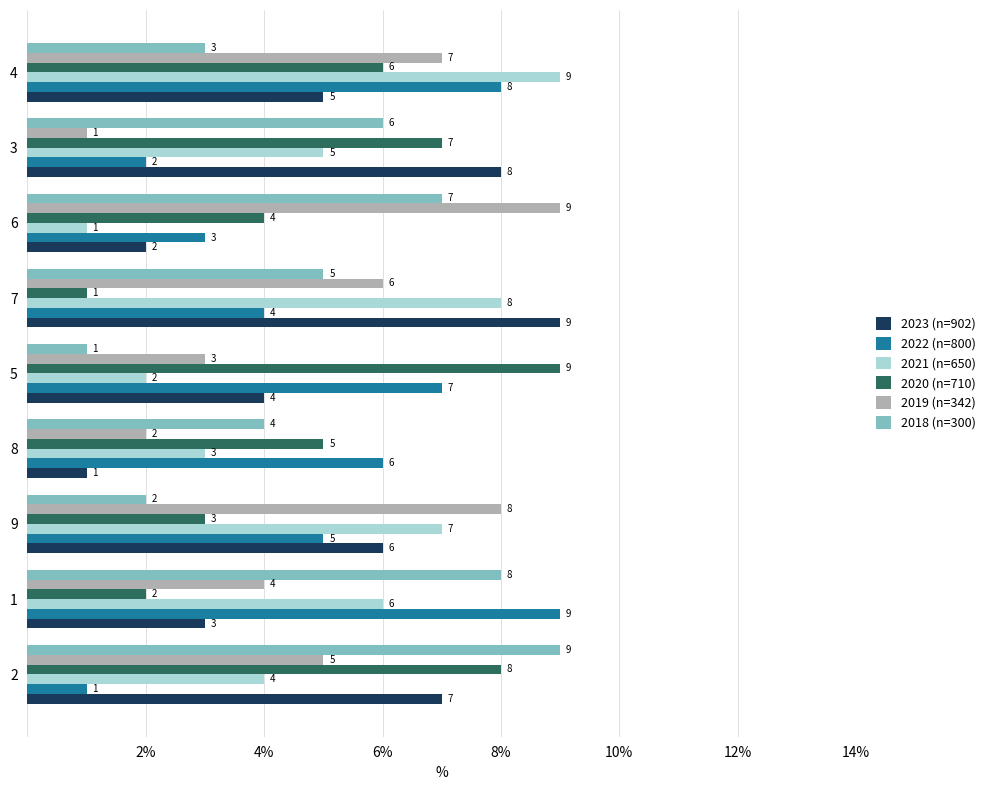

At which category is the sum across all series the highest?

4